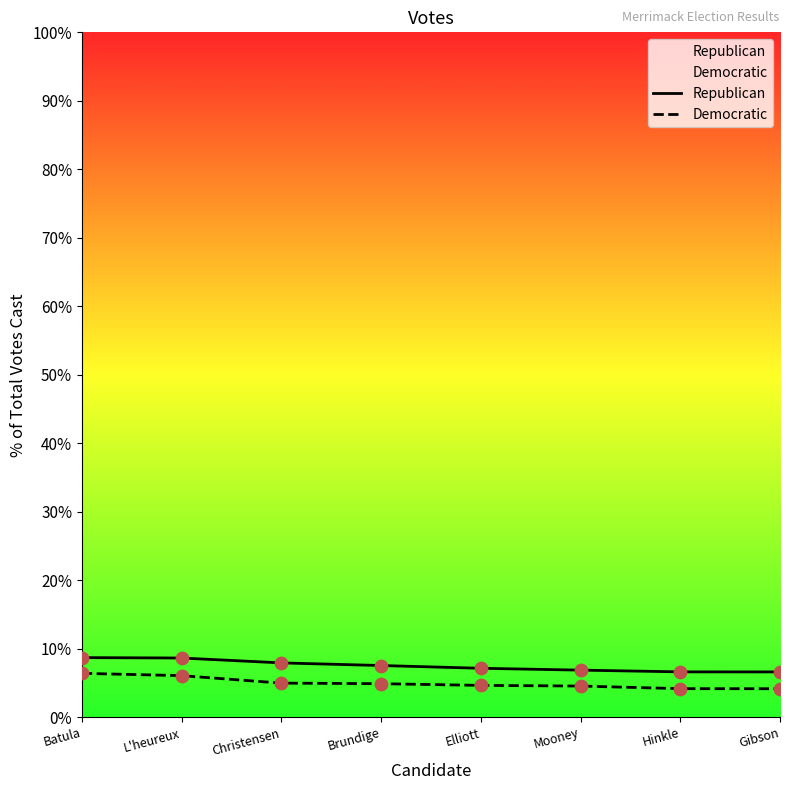

Which series has the largest total across all categories?

Republican